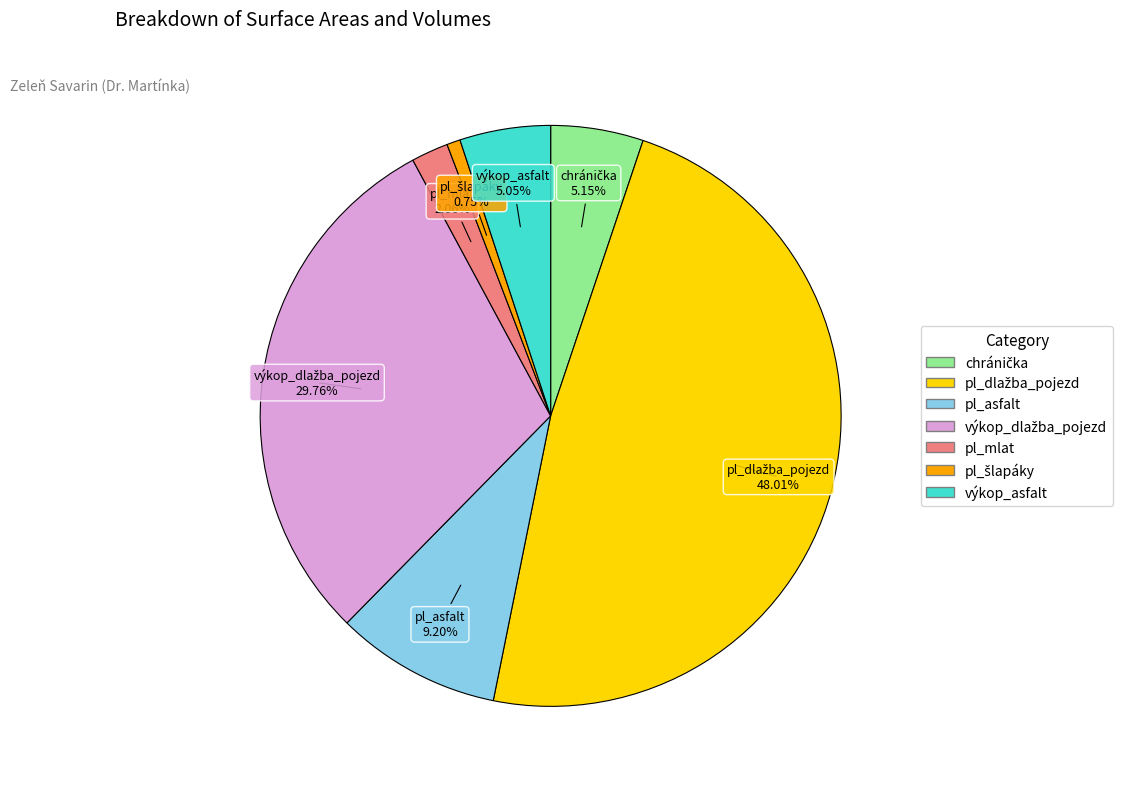

To the nearest percent, what is the average slice percentage?

14%